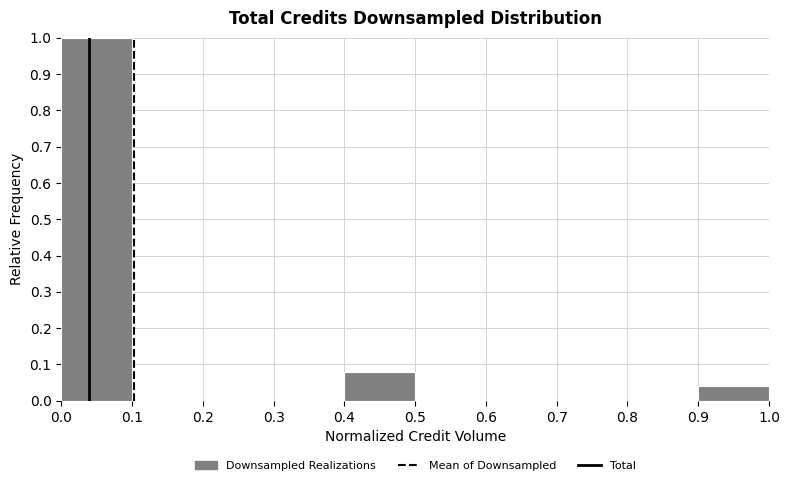

Reading left to right, transcribe this chart: for each bar, give the range it covers on the x-axis and its height. The values are not printed on the chart, so give them approximately, as read against the axis.

0.0 to 0.1: 1.00
0.1 to 0.2: 0
0.2 to 0.3: 0
0.3 to 0.4: 0
0.4 to 0.5: 0.08
0.5 to 0.6: 0
0.6 to 0.7: 0
0.7 to 0.8: 0
0.8 to 0.9: 0
0.9 to 1.0: 0.04